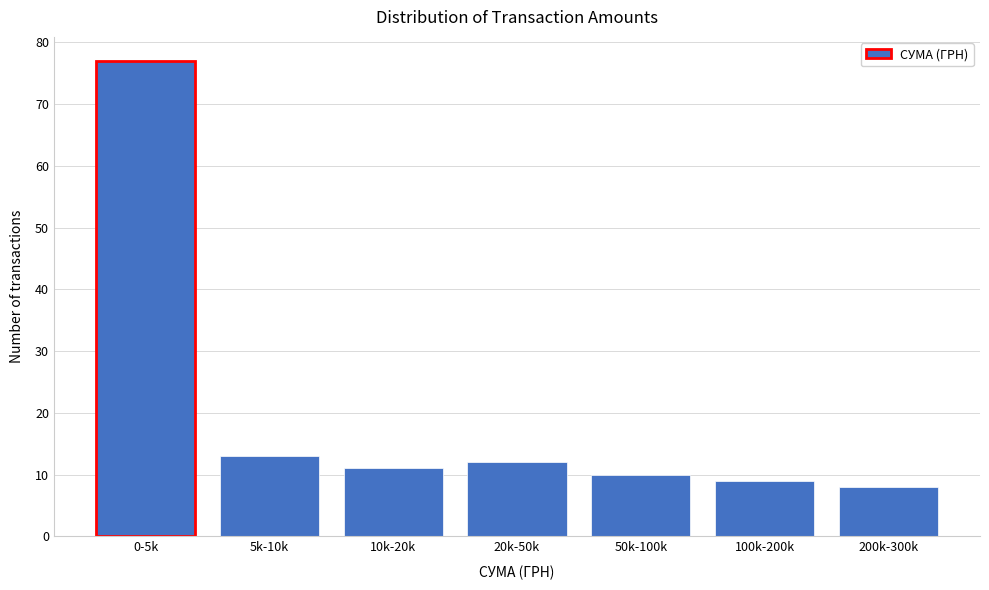

Reading left to right, what are all the values shown in this chart?

0-5k=77	5k-10k=13	10k-20k=11	20k-50k=12	50k-100k=10	100k-200k=9	200k-300k=8